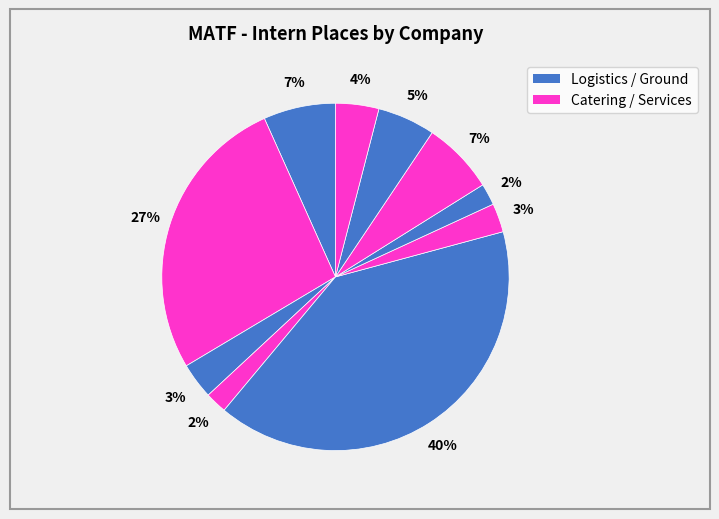

How many slices are in this pie chart?

10